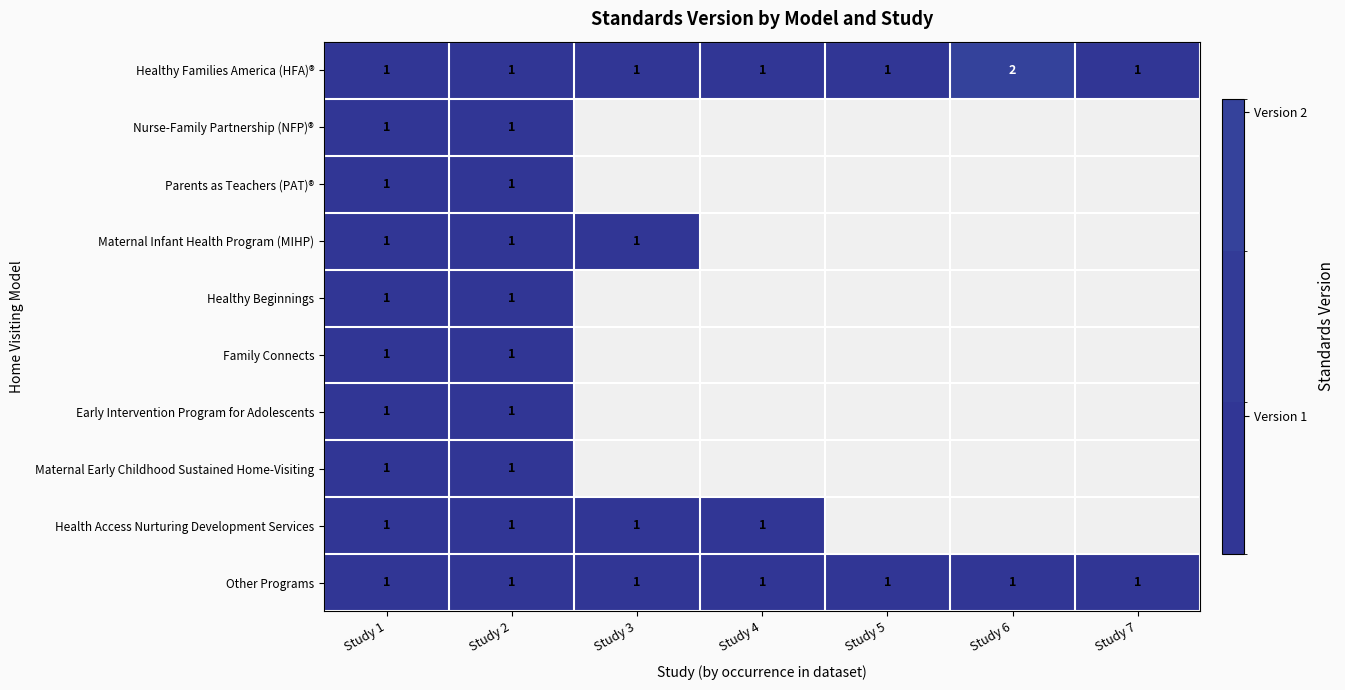

At which label does Healthy Families America (HFA)® reach its peak?

Study 6